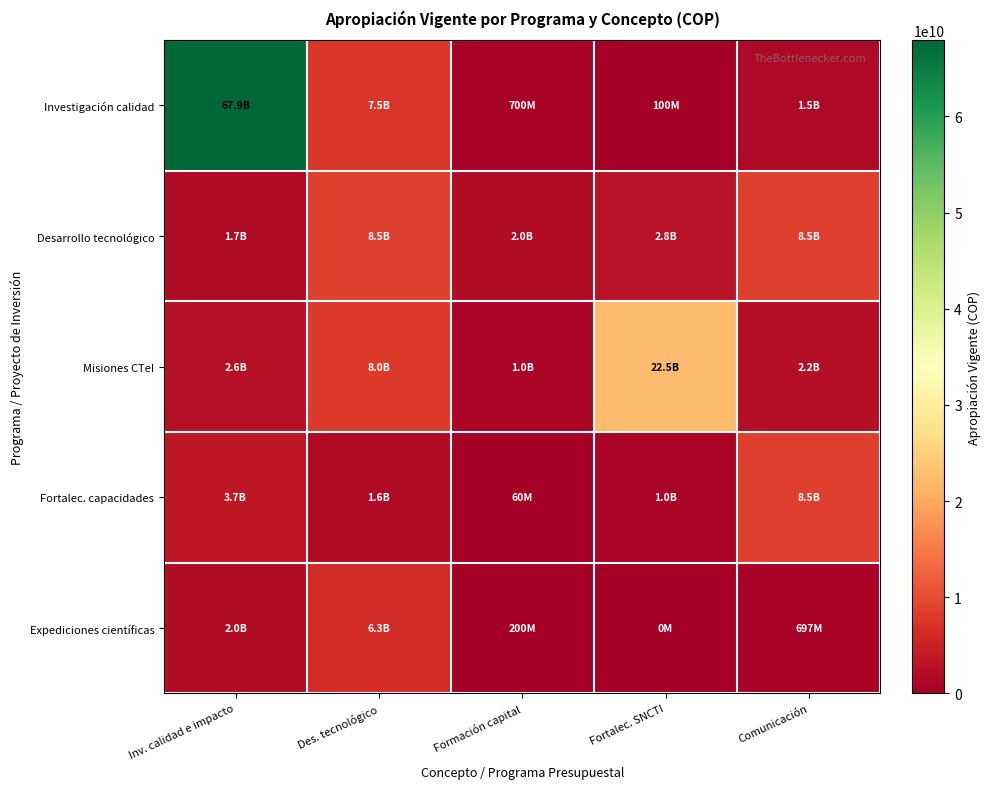

At how many categories does at least one series exceed 5757083748?

4